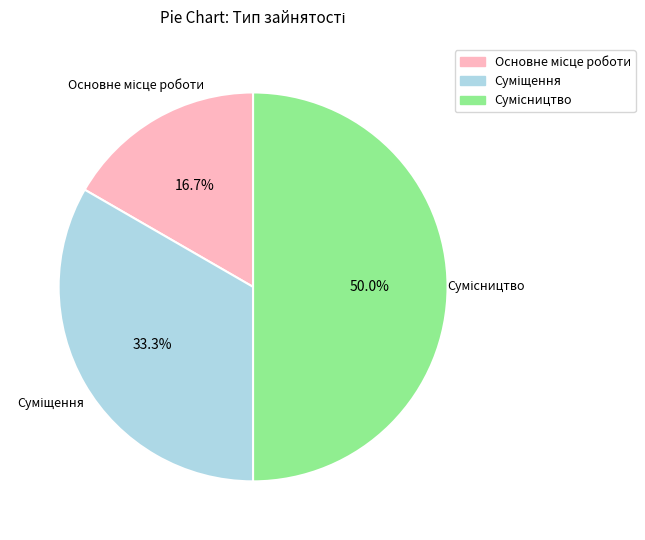

How many slices are in this pie chart?

3